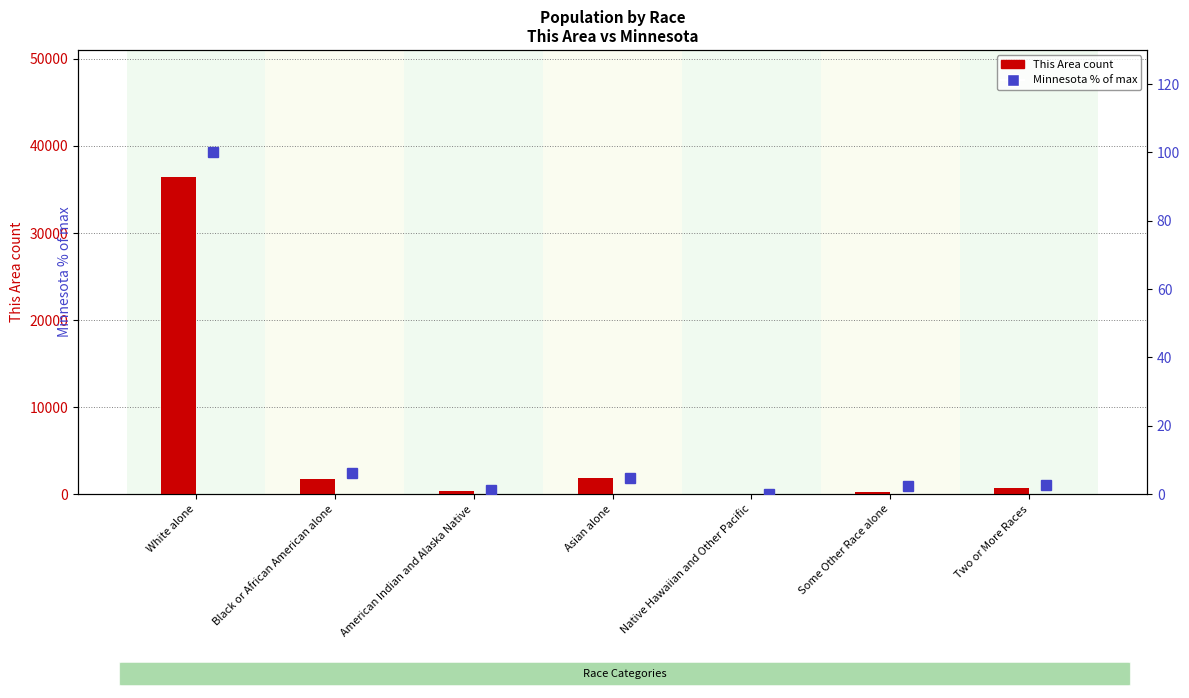

How many data points in This Area are above 750?

3